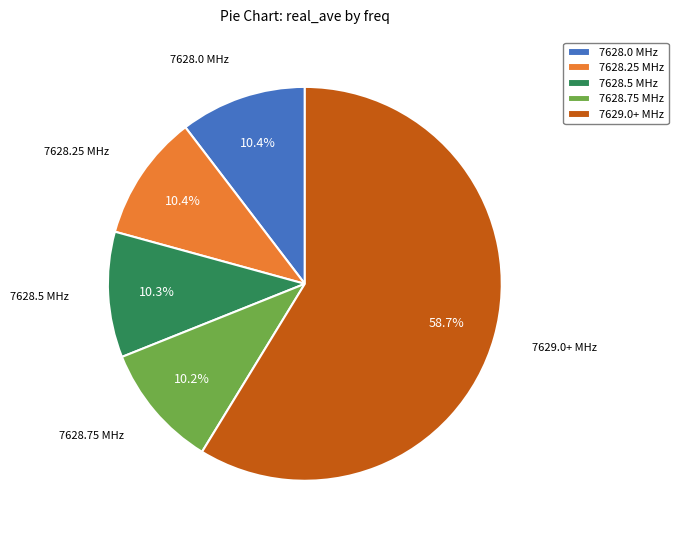

How many slices are in this pie chart?

5